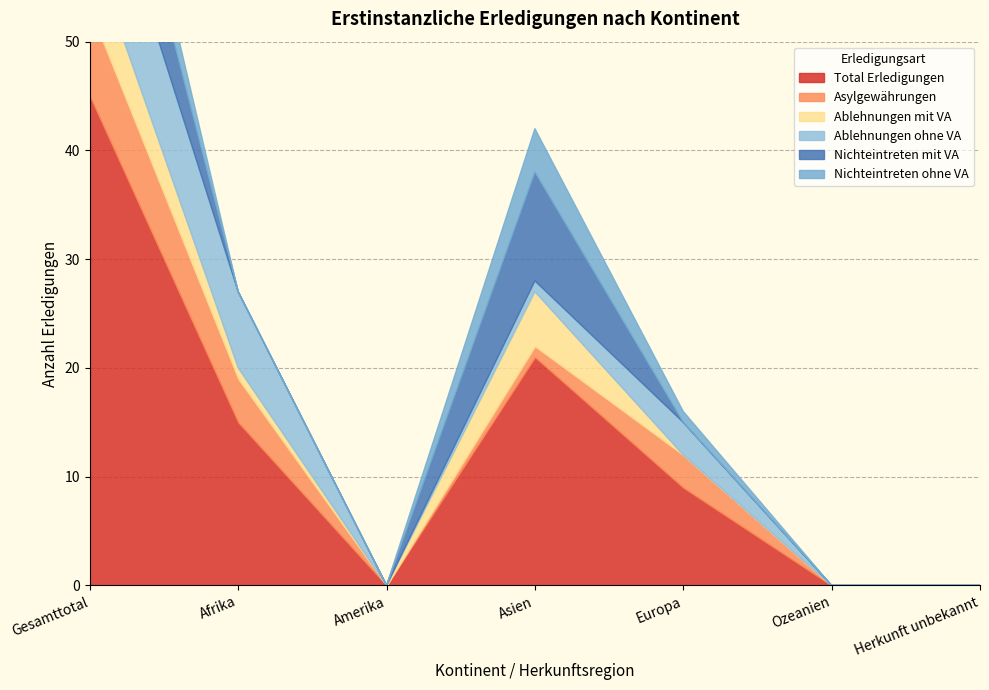

What is the average value of the Total Erledigungen series?

13